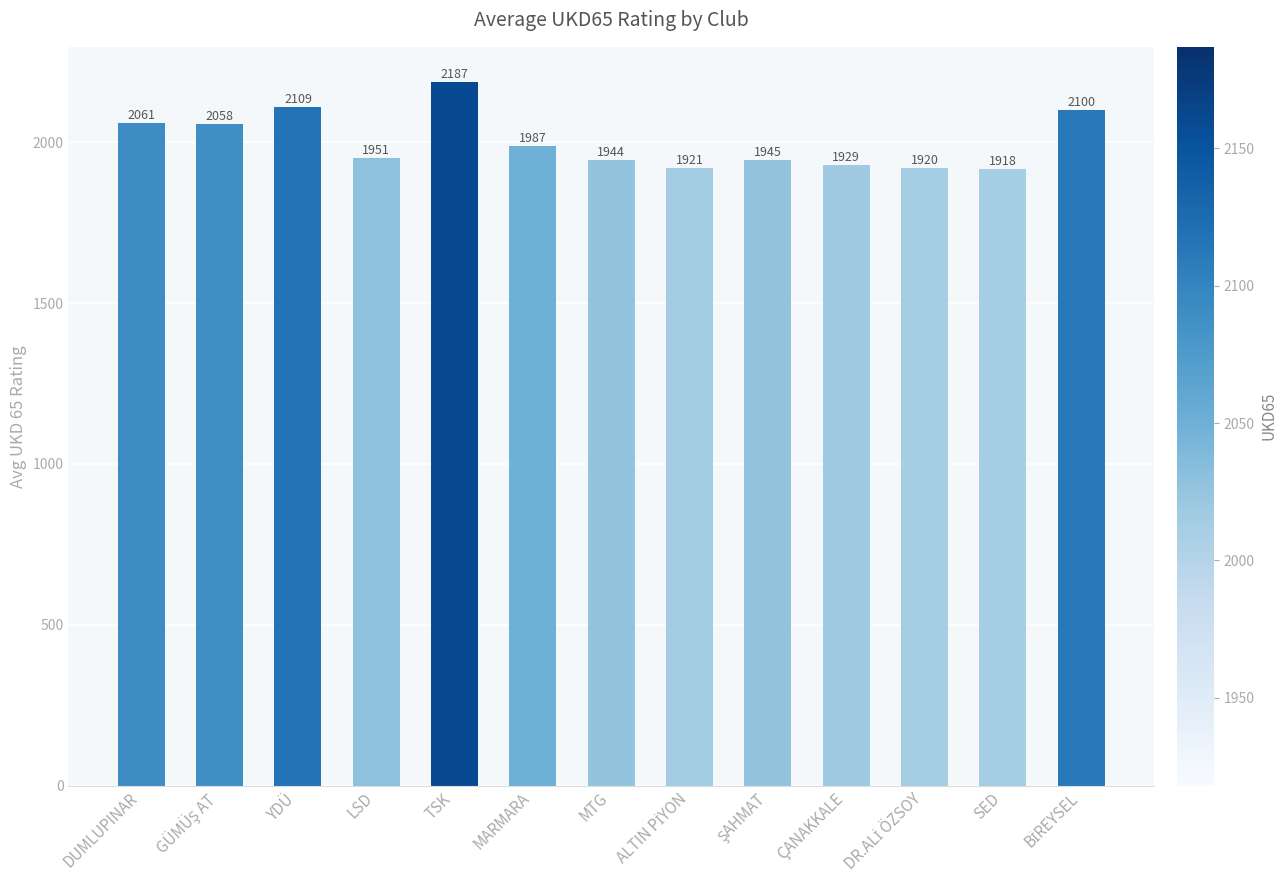

What is the change in value from YDÜ to LSD?

-158